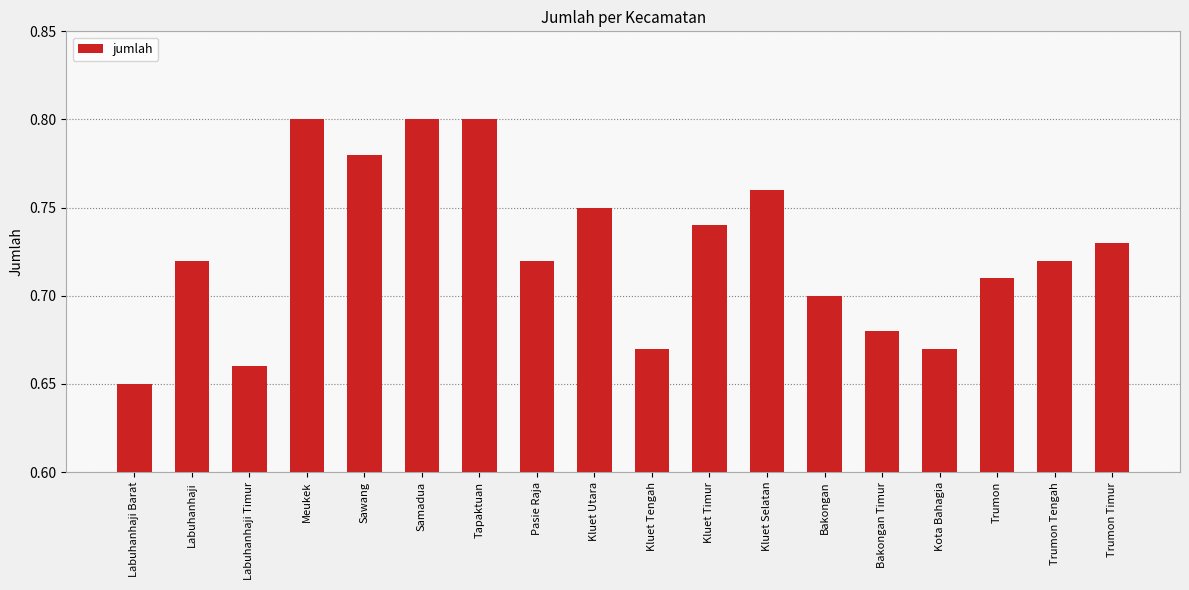

What is the sum of all values?

13.1